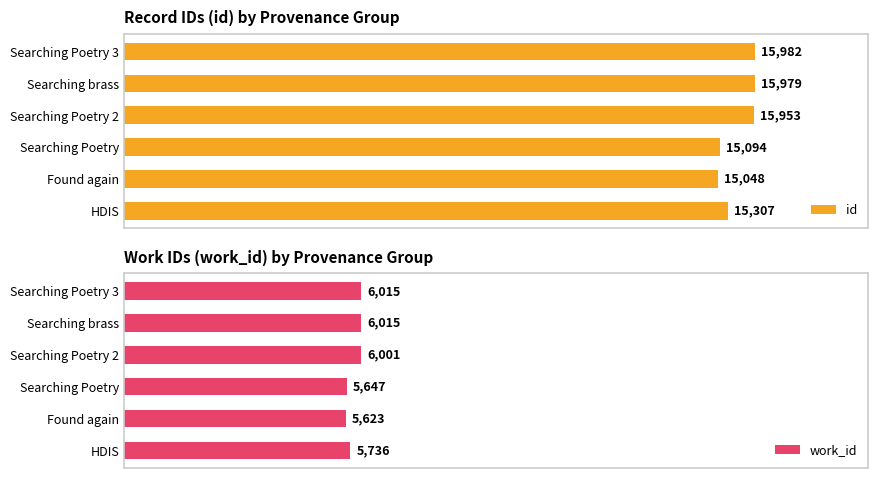

Rank the series by their maximum value, from highest to lowest.

id, work_id